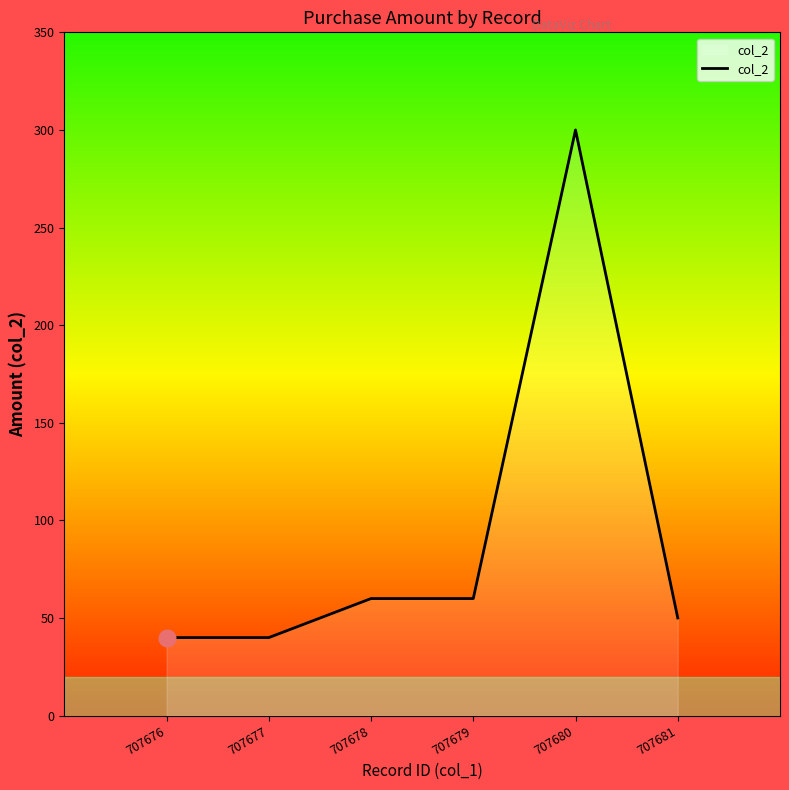

What is the average value?

91.6